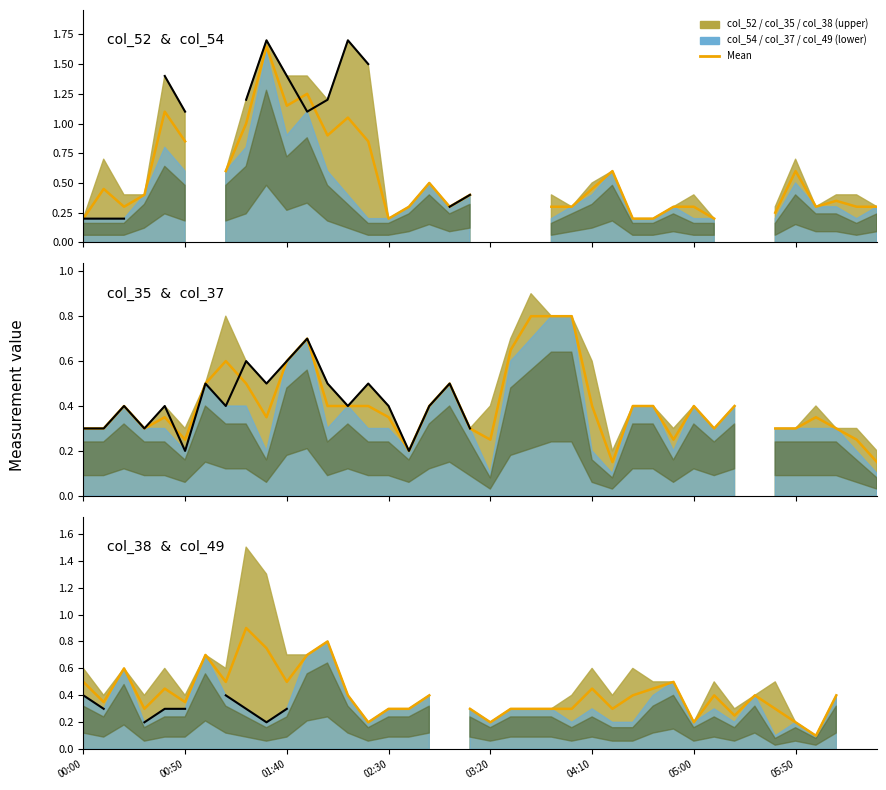

How many points are lower than both their immediate neighbors (excluding endpoints)?

11